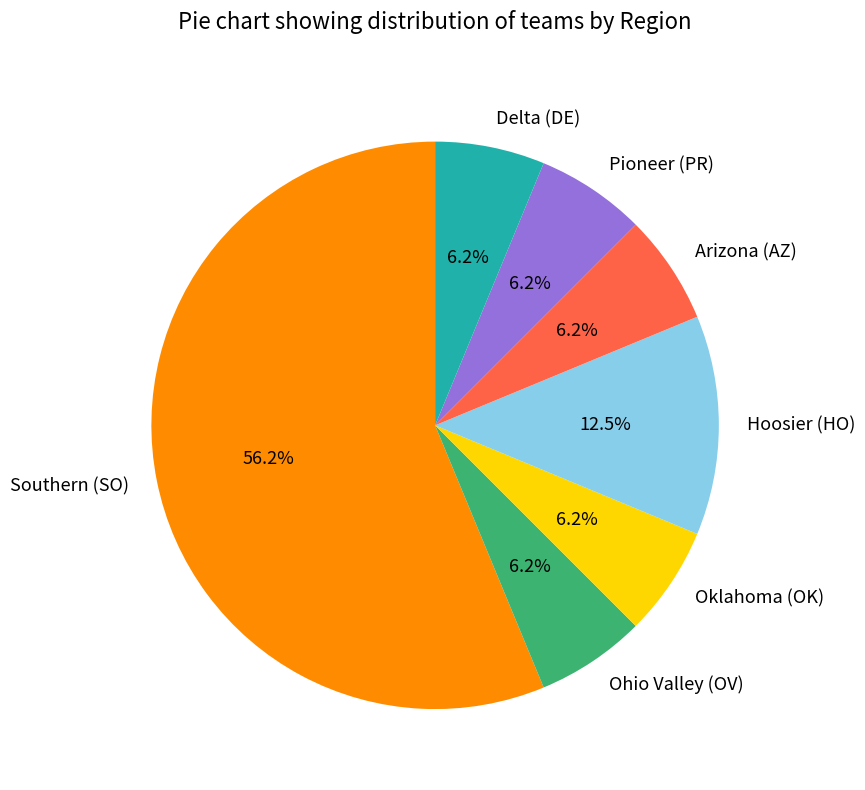

The Hoosier (HO) slice represents 7% of the pie. True or false?

False